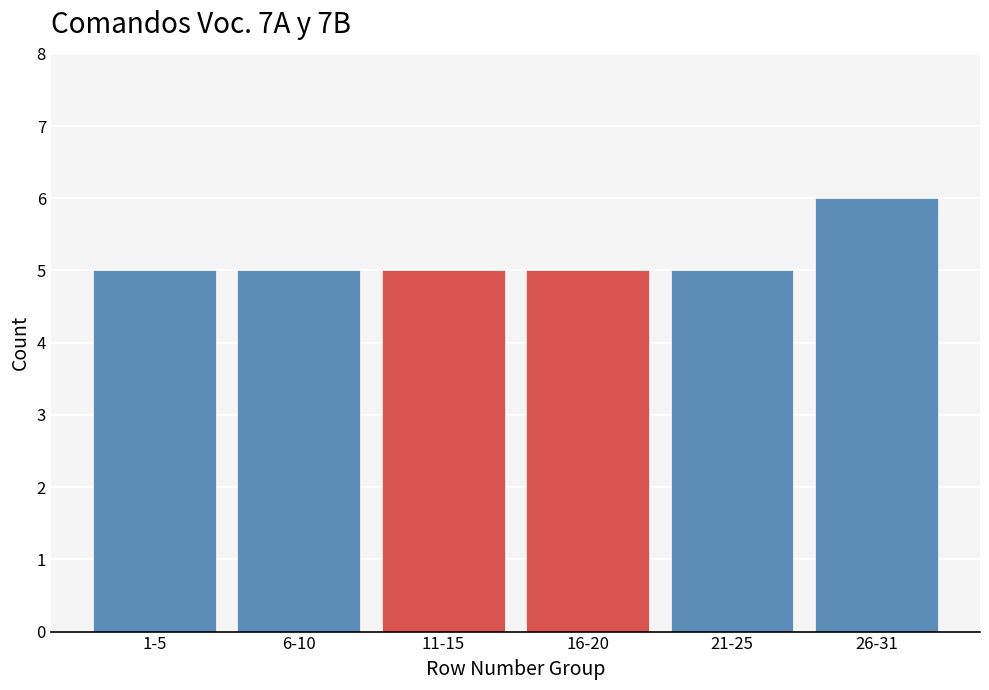

Reading right to left, extract all data points from this chart.

6	5	5	5	5	5